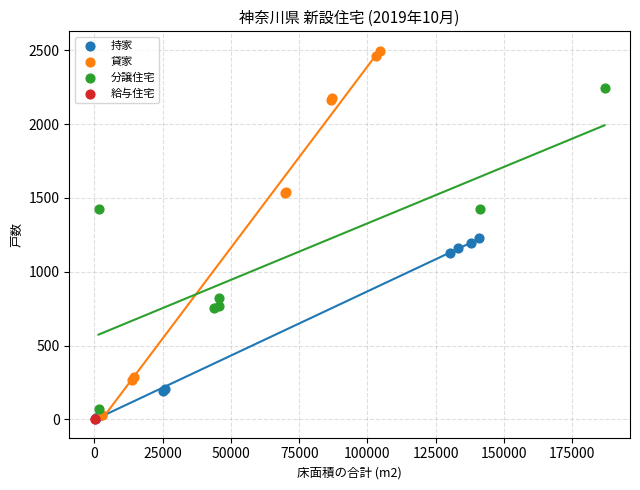

What are all the series names shown in the legend?

持家, 貸家, 分譲住宅, 給与住宅